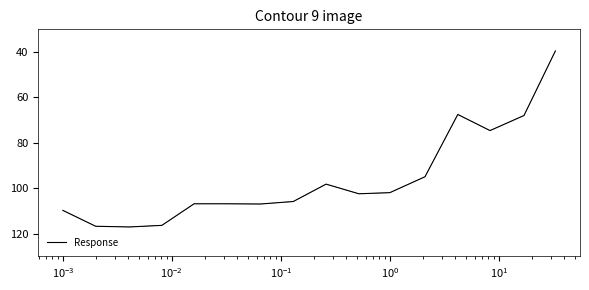

What is the minimum value shown in the chart?

39.5